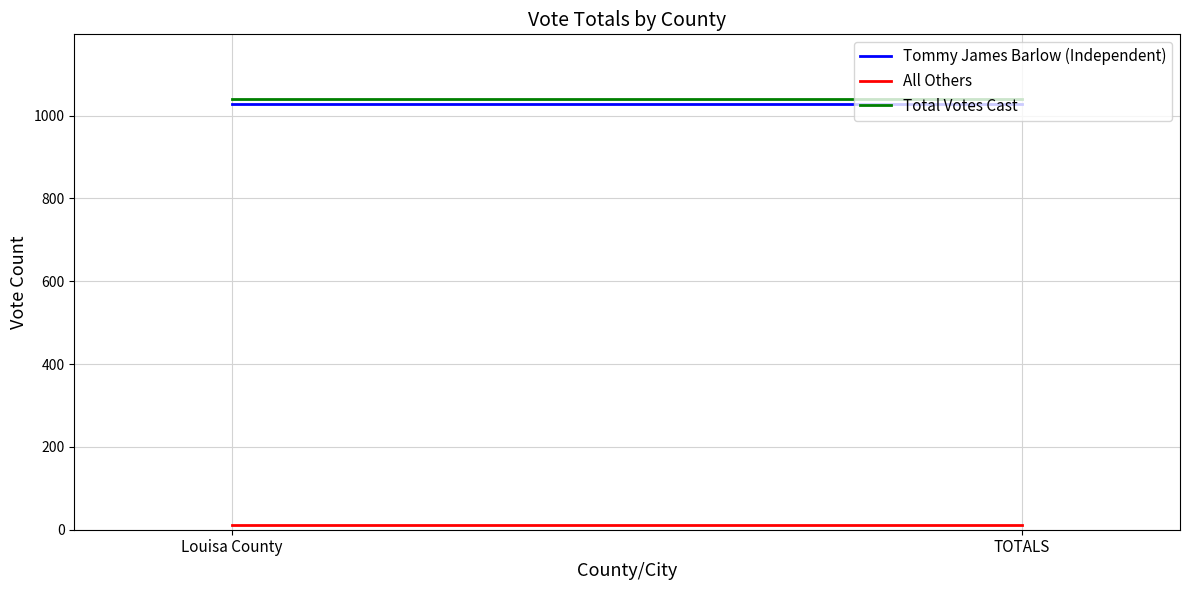

True or false: Tommy James Barlow (Independent) has a value of 1393 at TOTALS.

False